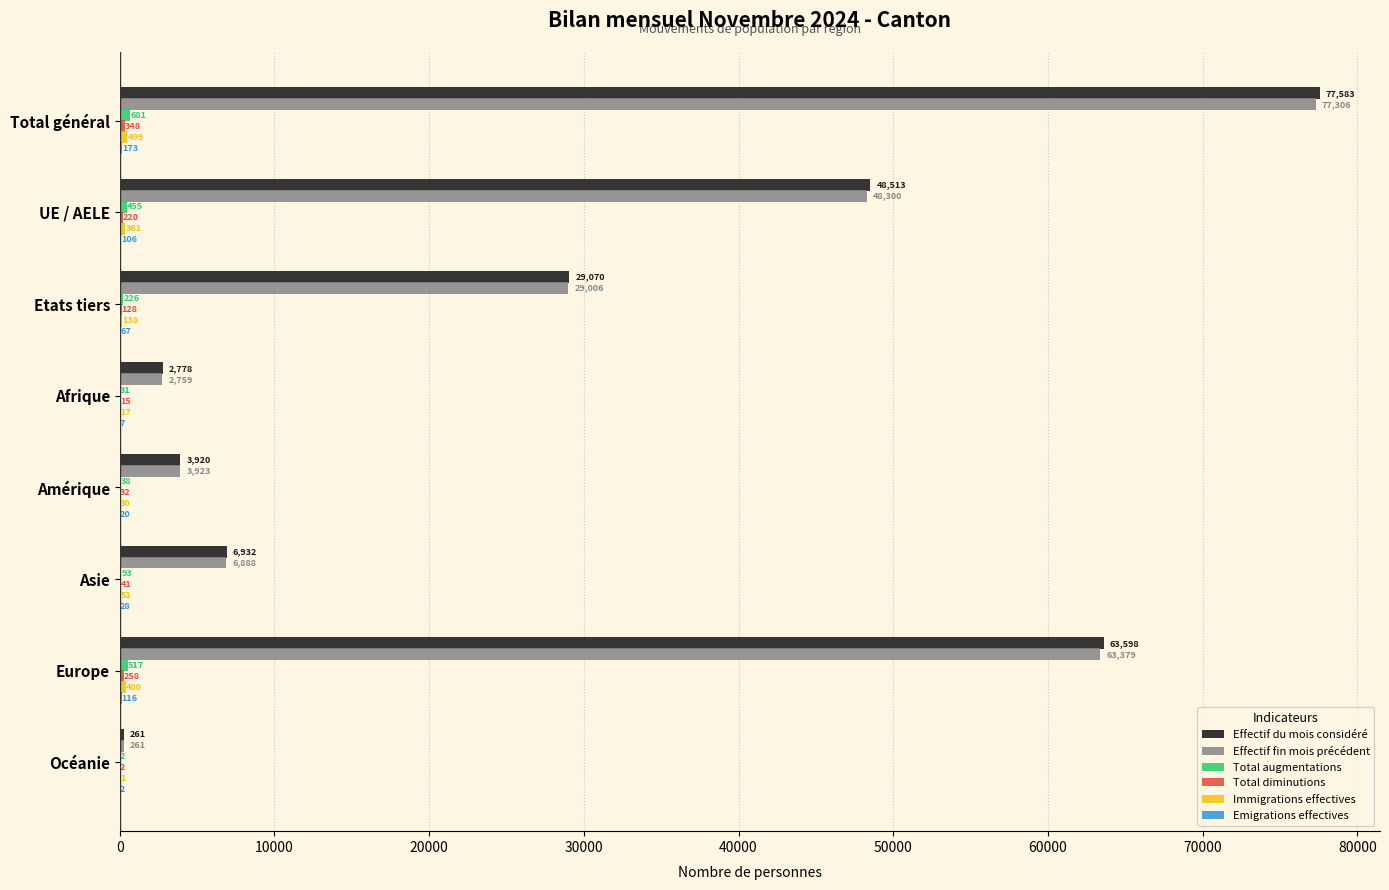

What is the approximate value of Effectif du mois considéré at Océanie, to the nearest 50?

250